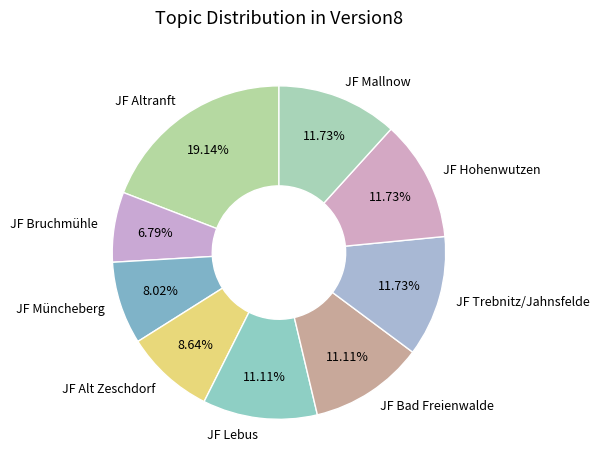

What is the smallest slice in the pie chart?

JF Bruchmühle